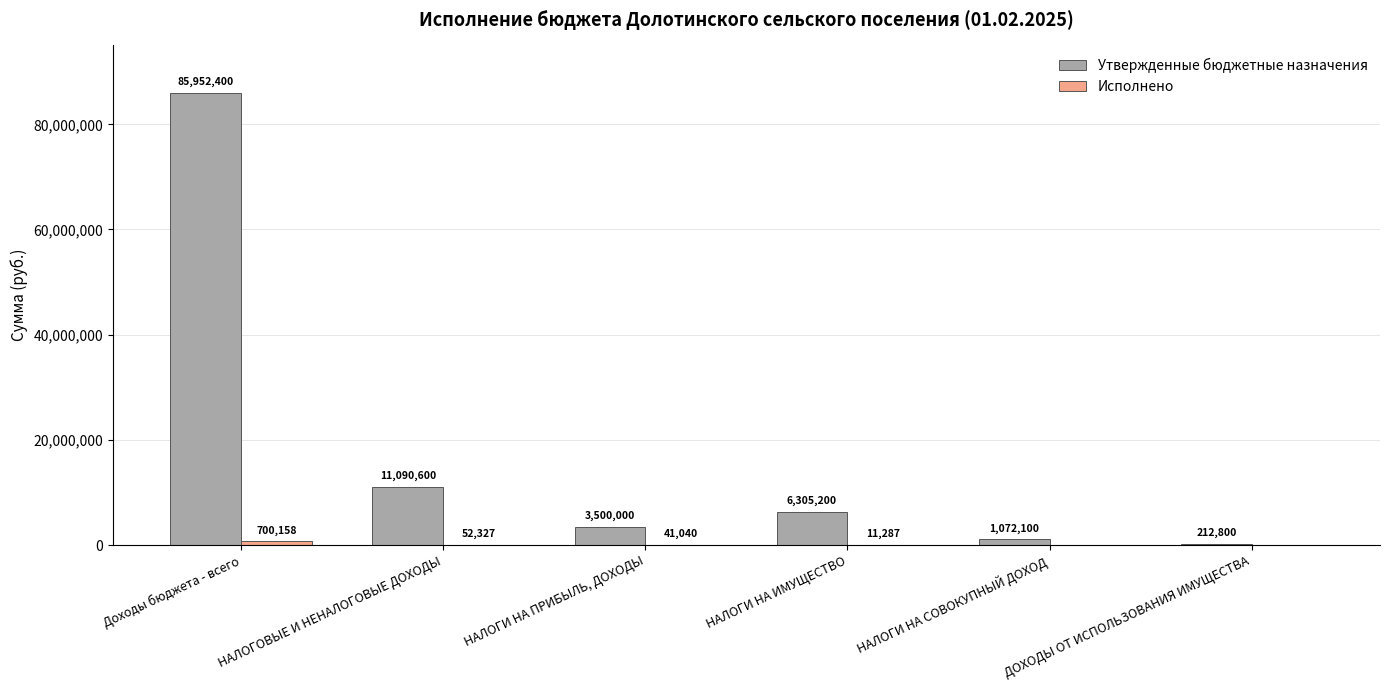

How many categories are shown in the chart?

6